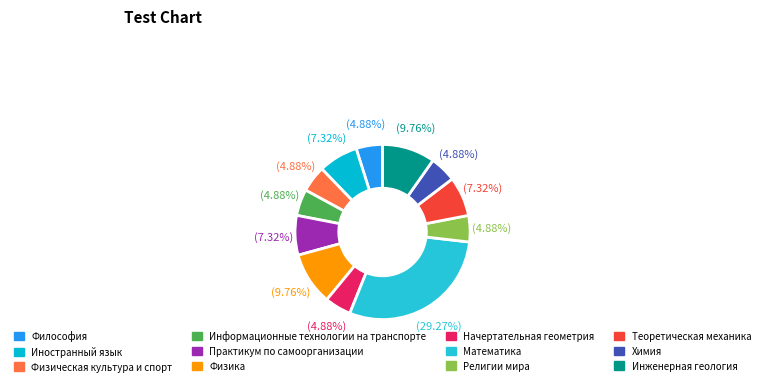

Count the number of slices in the pie.

12